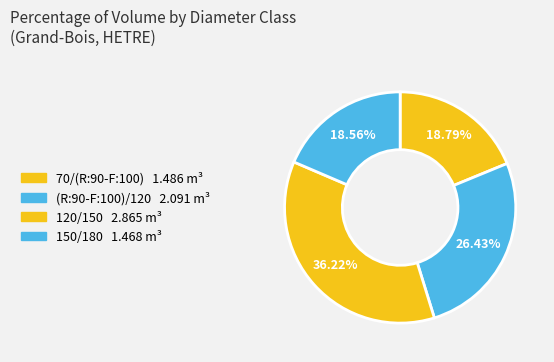

How many segments does this pie chart have?

4